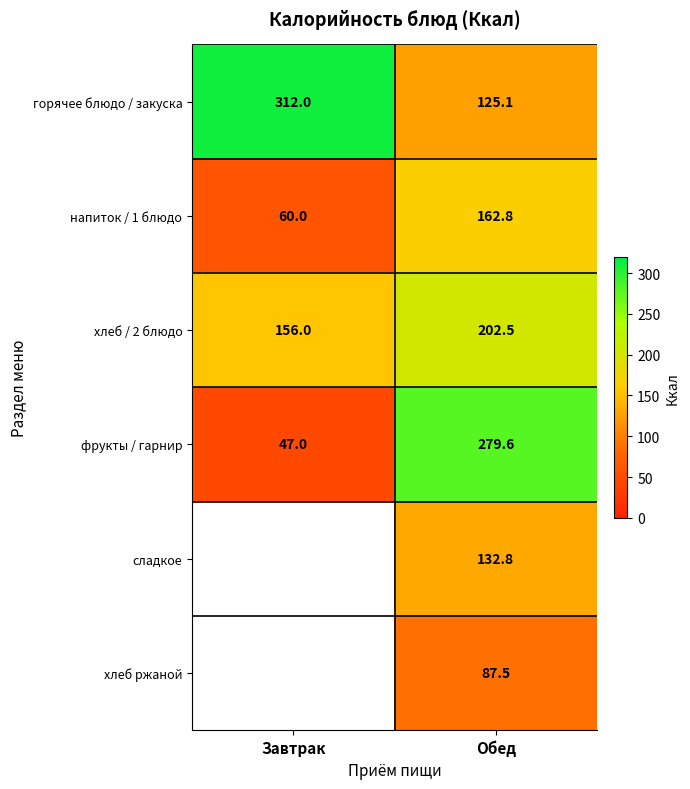

What is the lowest value of the напиток / 1 блюдо series?

60.0